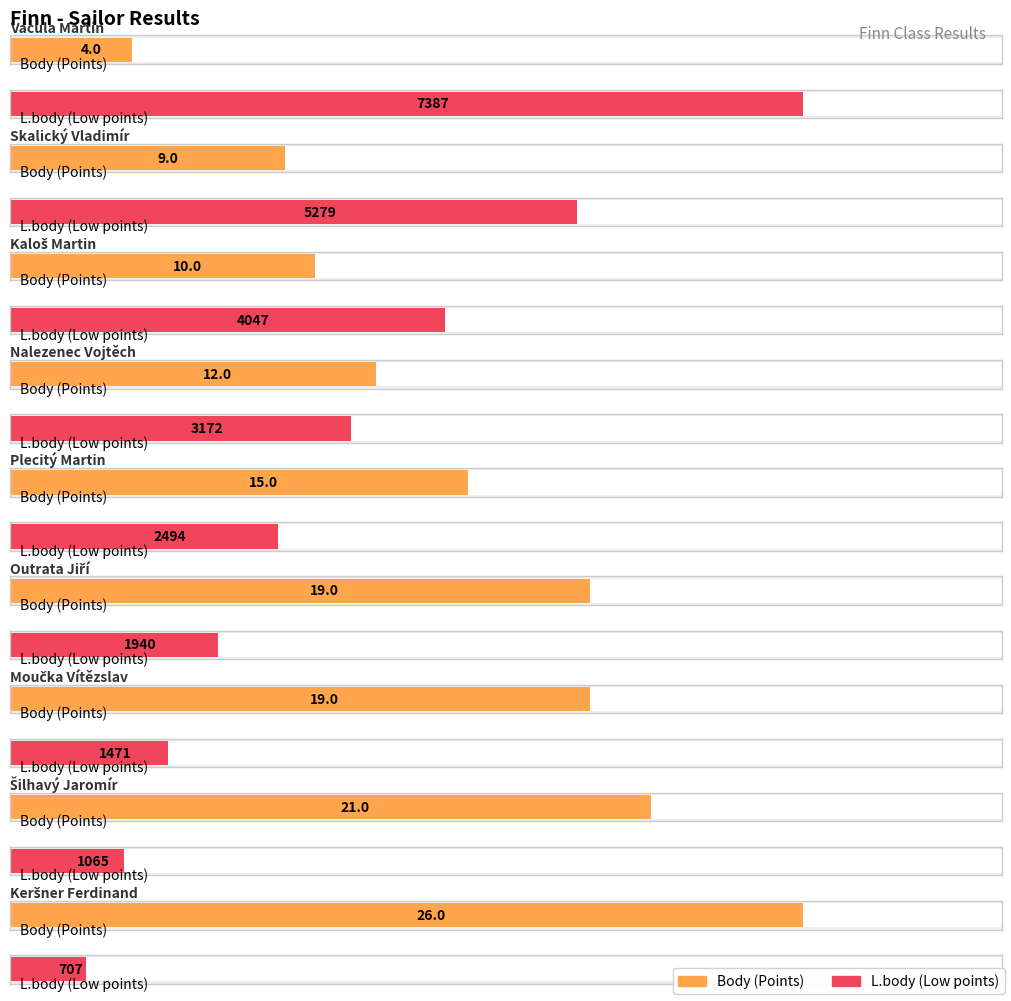

Which series changed the most between Kaloš Martin and Keršner Ferdinand?

L.body